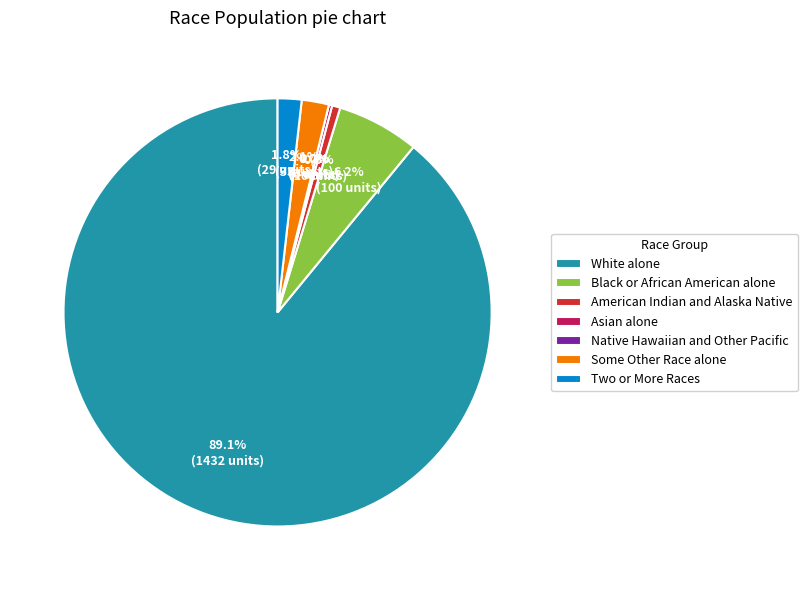

Is the sum of Two or More Races and Asian alone greater than half?

No